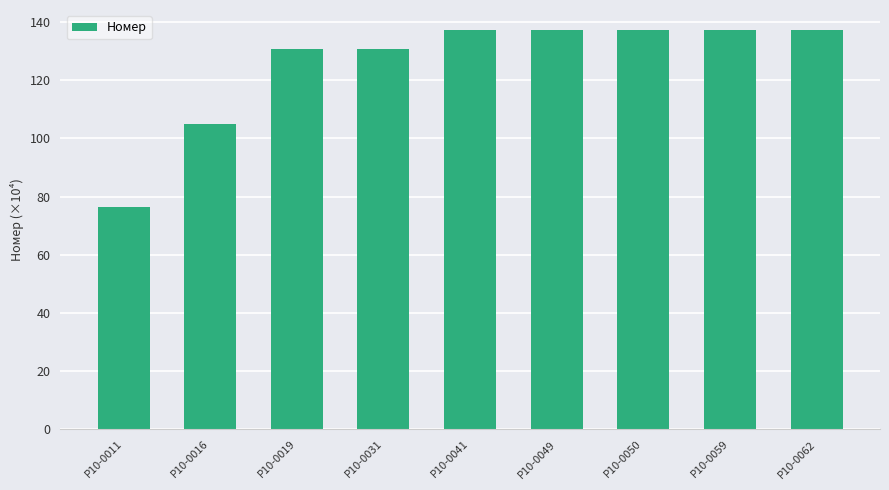

Count the number of categories in the chart.

9